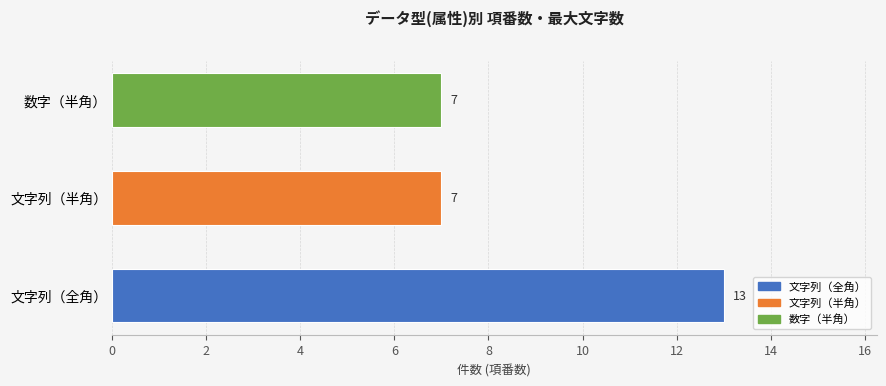

True or false: the data shows 7 at 数字（半角）.

True